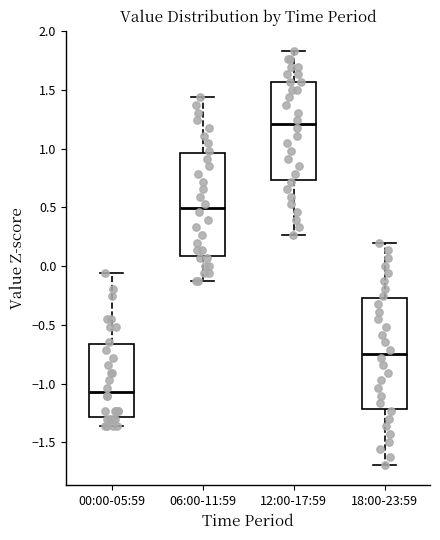

Reading left to right, transcribe this box plot: for each box, give where its median line is, the range the box spans, and where its two whiskers end, as read against the y-axis. The values are not printed on the chart, so give them approximately, as read against the axis.

00:00-05:59: median -1.05, box -1.30 to -0.65, whiskers -1.35 to -0.05
06:00-11:59: median 0.50, box 0.10 to 0.95, whiskers -0.15 to 1.45
12:00-17:59: median 1.20, box 0.75 to 1.55, whiskers 0.25 to 1.85
18:00-23:59: median -0.75, box -1.20 to -0.25, whiskers -1.70 to 0.20